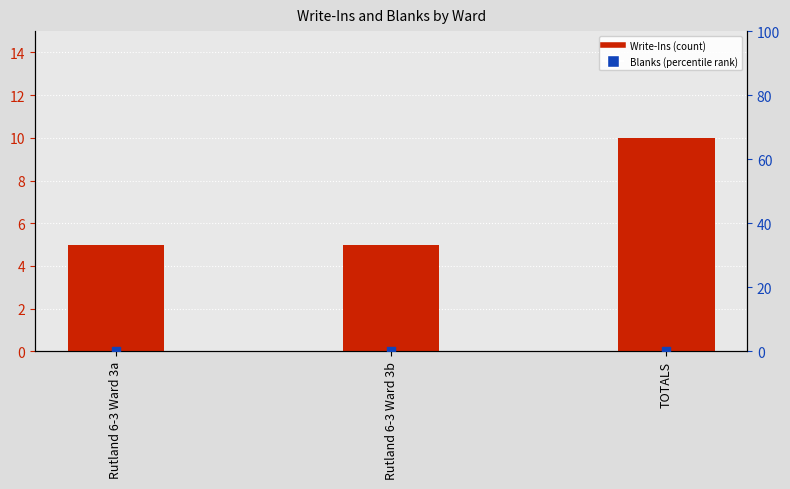

Is the value of Blanks at Rutland 6-3 Ward 3b greater than the value of Write-Ins at Rutland 6-3 Ward 3b?

No